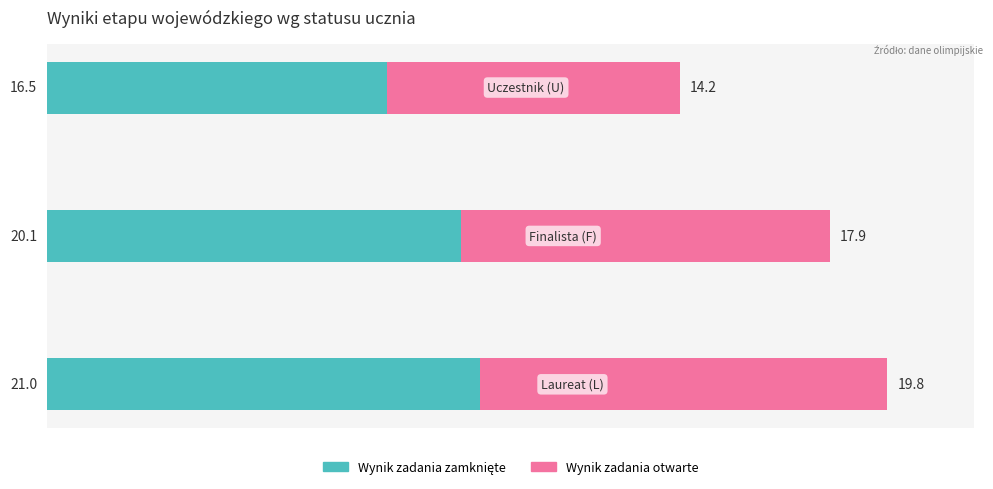

Count the number of categories in the chart.

3